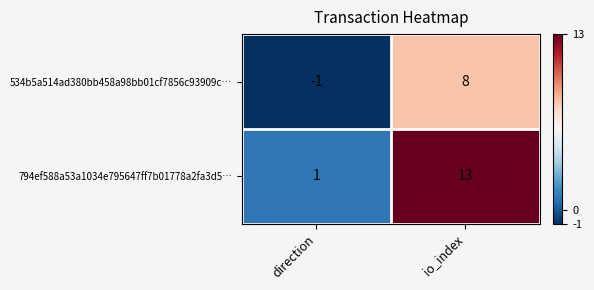

Which series has the largest range (max minus min)?

794ef588a53a1034e795647ff7b01778a2fa3d5…